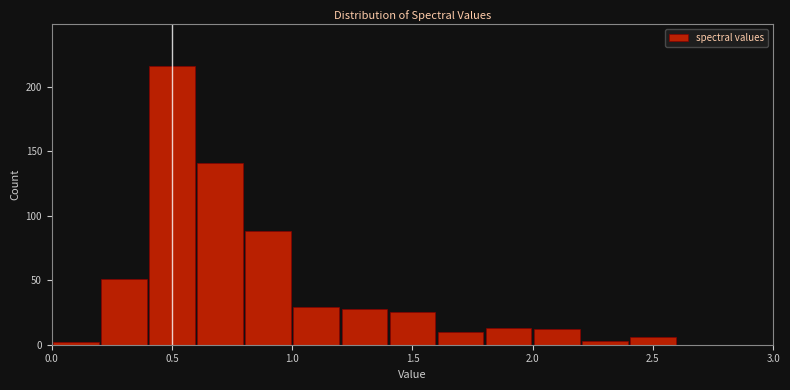

Reading left to right, transcribe this chart: for each bar, give the range it covers on the x-axis and its height. The values are not printed on the chart, so give them approximately, as read against the axis.

0.0 to 0.2: under 5
0.2 to 0.4: 50
0.4 to 0.6: 215
0.6 to 0.8: 140
0.8 to 1.0: 90
1.0 to 1.2: 30
1.2 to 1.4: 30
1.4 to 1.6: 25
1.6 to 1.8: 10
1.8 to 2.0: 15
2.0 to 2.2: 10
2.2 to 2.4: under 5
2.4 to 2.6: 5
2.6 to 2.8: 0
2.8 to 3.0: 0